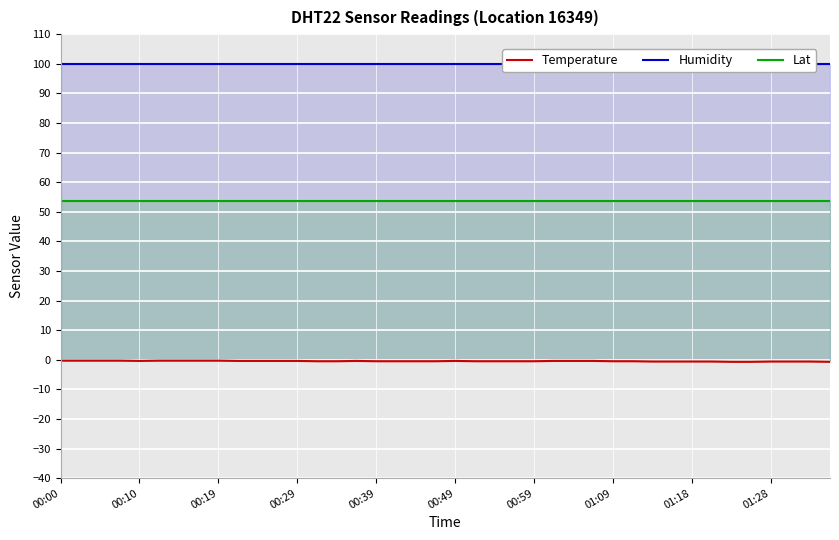

What is the lowest value of the Lat series?

53.7